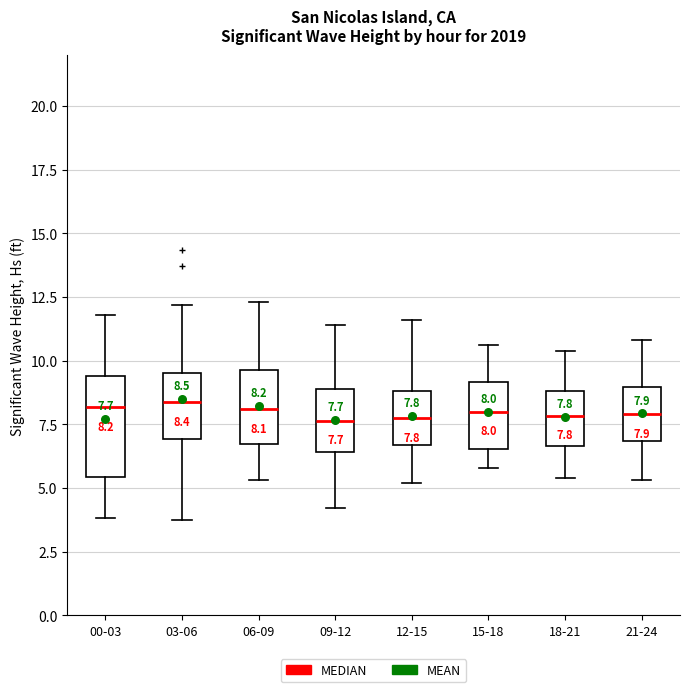

Which box is the tallest, from its lower edge to its upper edge?

00-03